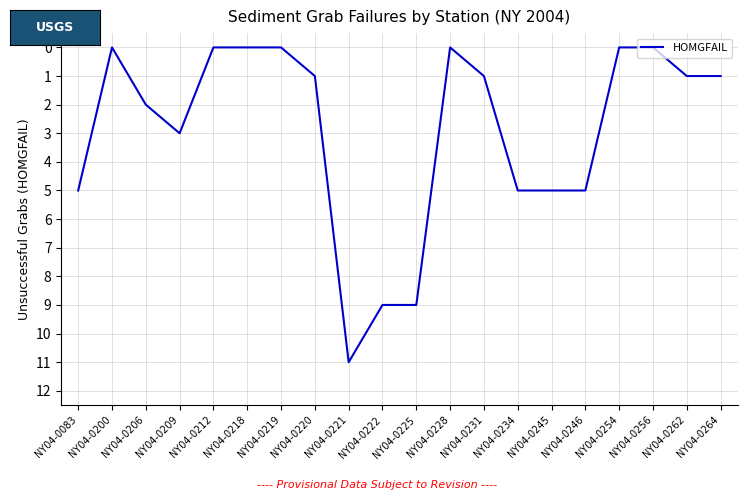

What is the difference between the values at NY04-0219 and NY04-0231?

1